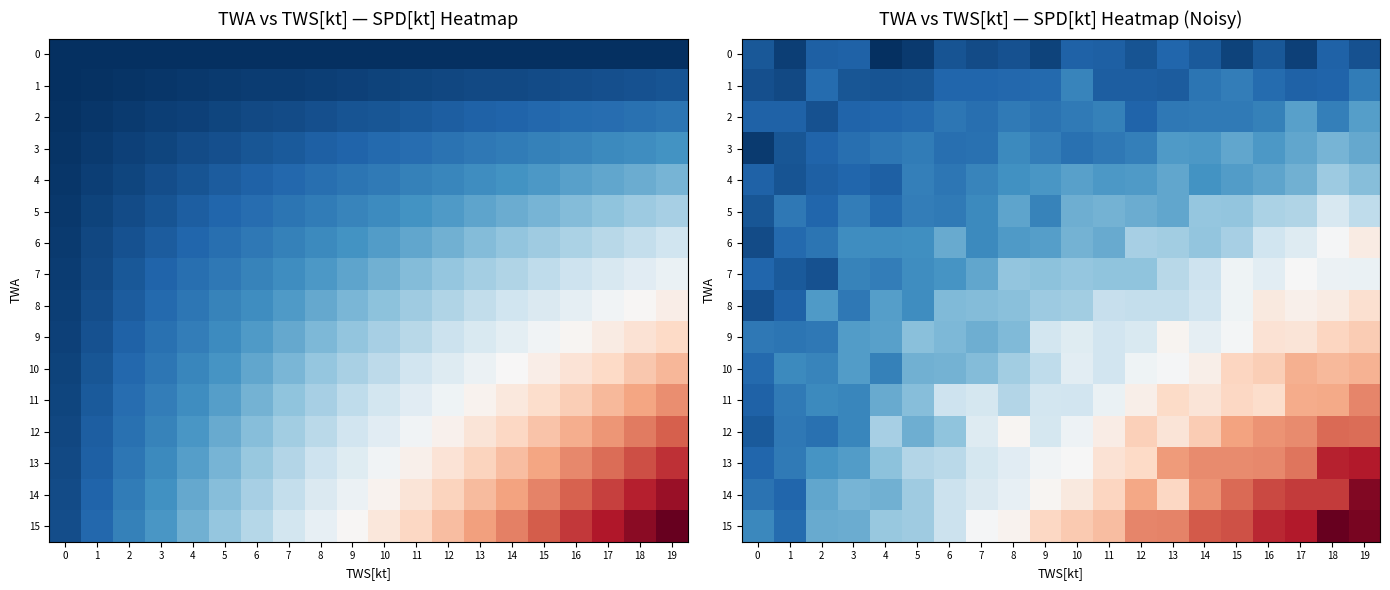

At which label is 6 closest to 33?

14